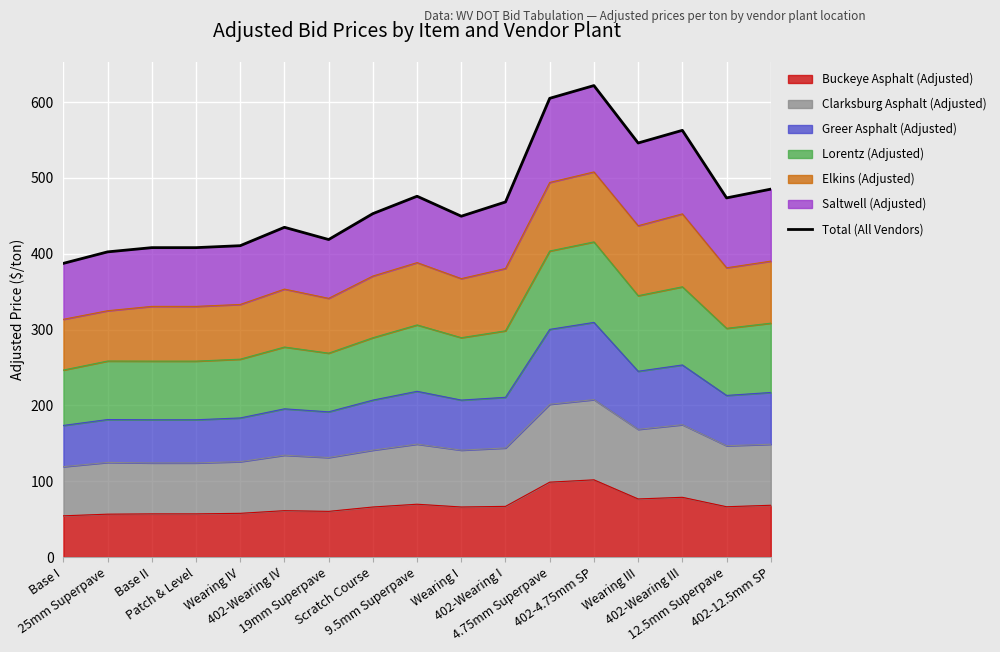

Reading right to left, transcribe all the data shown in this chart.

402-12.5mm SP=485.3	12.5mm Superpave=473.7	402-Wearing III=562.9	Wearing III=546.2	402-4.75mm SP=621.9	4.75mm Superpave=605.1	402-Wearing I=468.4	Wearing I=449.6	9.5mm Superpave=475.9	Scratch Course=453.0	19mm Superpave=418.8	402-Wearing IV=435.0	Wearing IV=410.7	Patch & Level=408.1	Base II=408.1	25mm Superpave=402.6	Base I=387.4